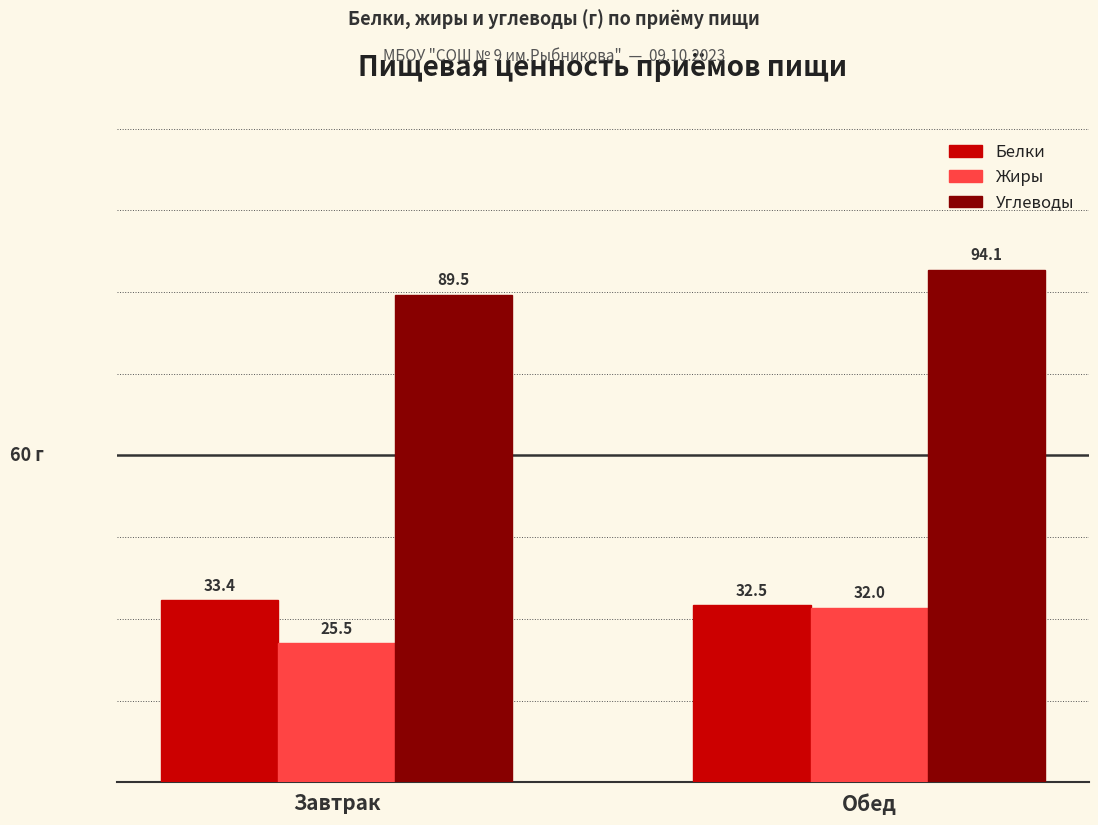

Reading left to right, list all the values displayed in this chart.

Белки: Завтрак=33.4	Обед=32.5
Жиры: Завтрак=25.5	Обед=32.0
Углеводы: Завтрак=89.5	Обед=94.1